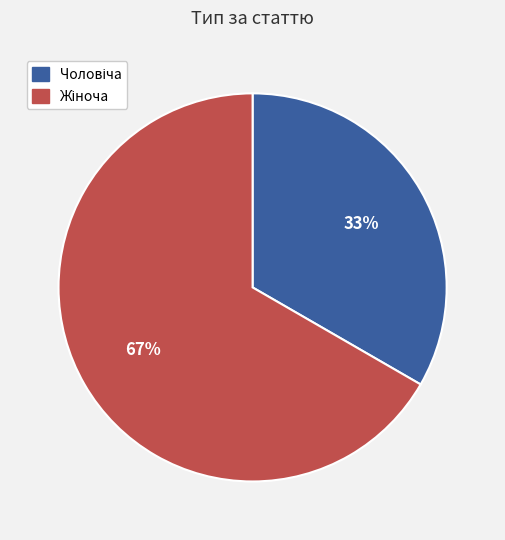

Does any single category account for the majority?

Yes